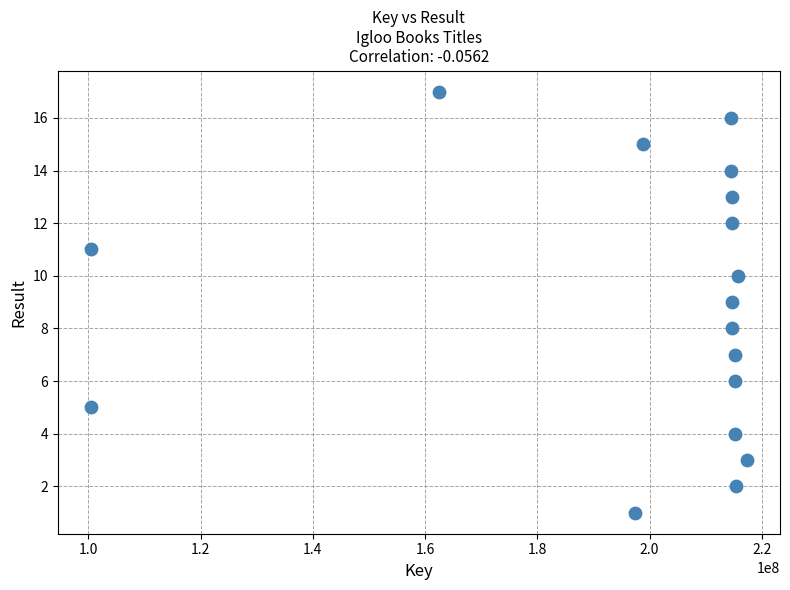

What is the range of X values (max minus min)?

116994382